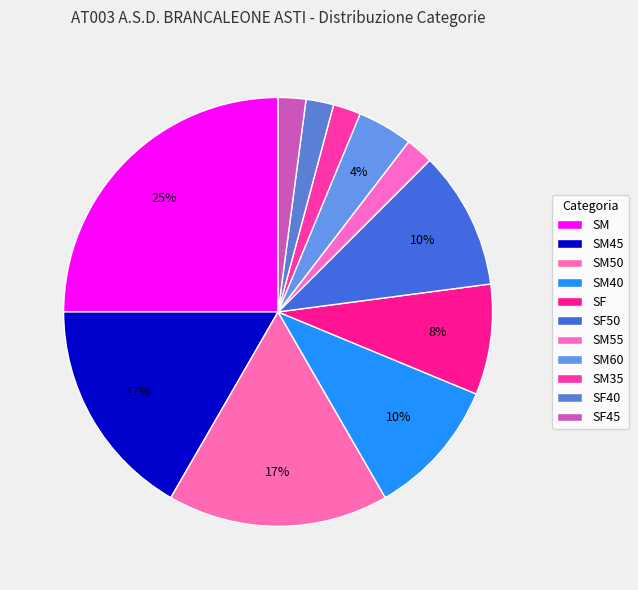

What percentage is NOT represented by SM35?

97.9%